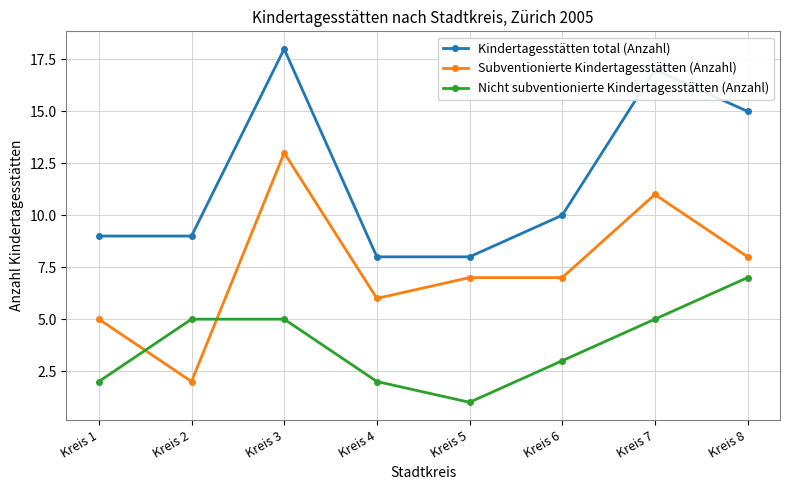

What is the approximate value of Nicht subventionierte Kindertagesstätten (Anzahl) at Kreis 7?

5